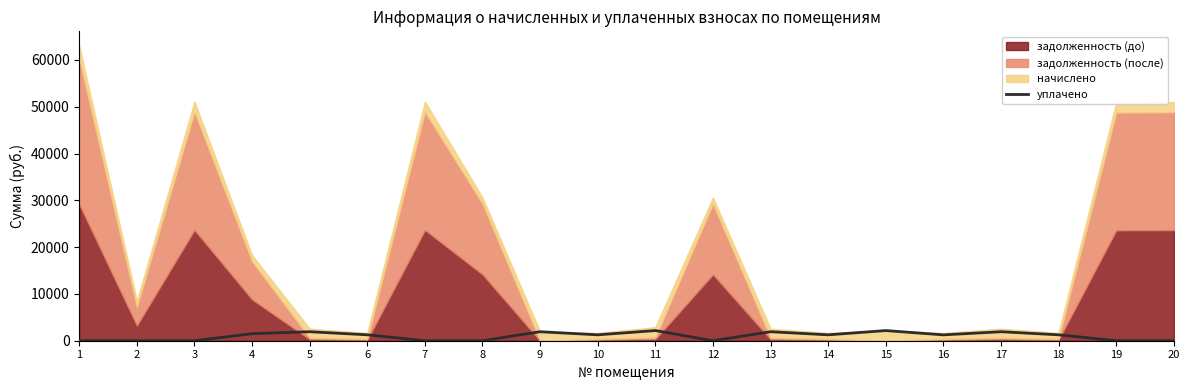

What is the difference between the second highest and minimum values?

2170.6